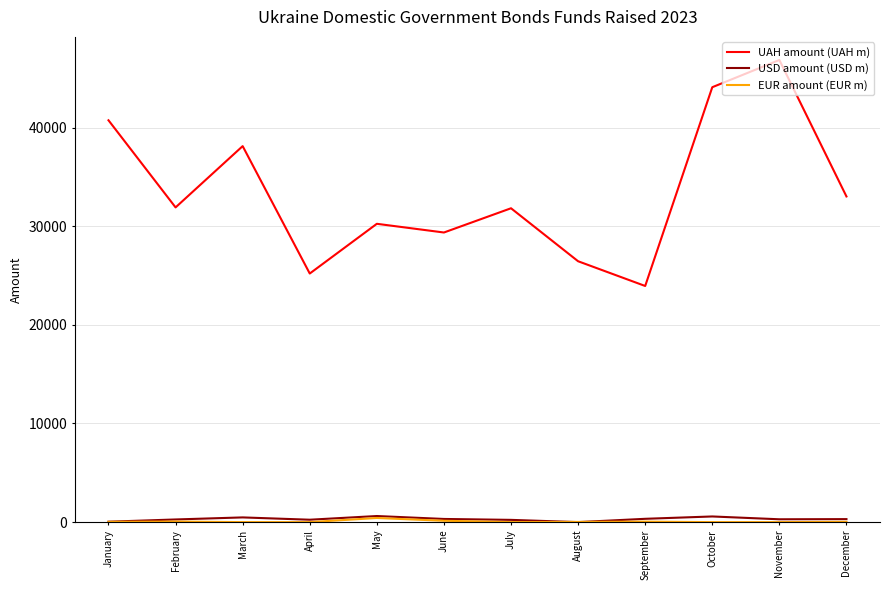

True or false: UAH amount (UAH m) and USD amount (USD m) cross at least once.

False